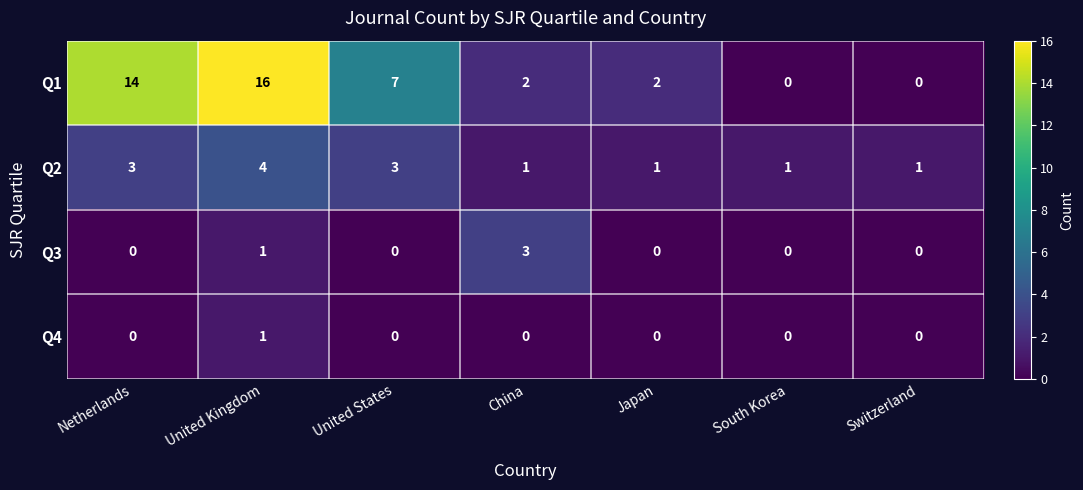

Which category has the highest value in the Q1 series?

United Kingdom